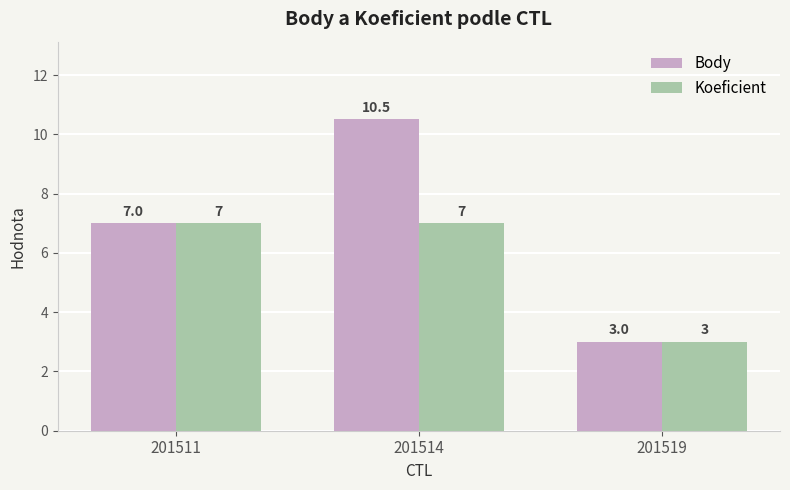

At how many categories does at least one series exceed 4?

2